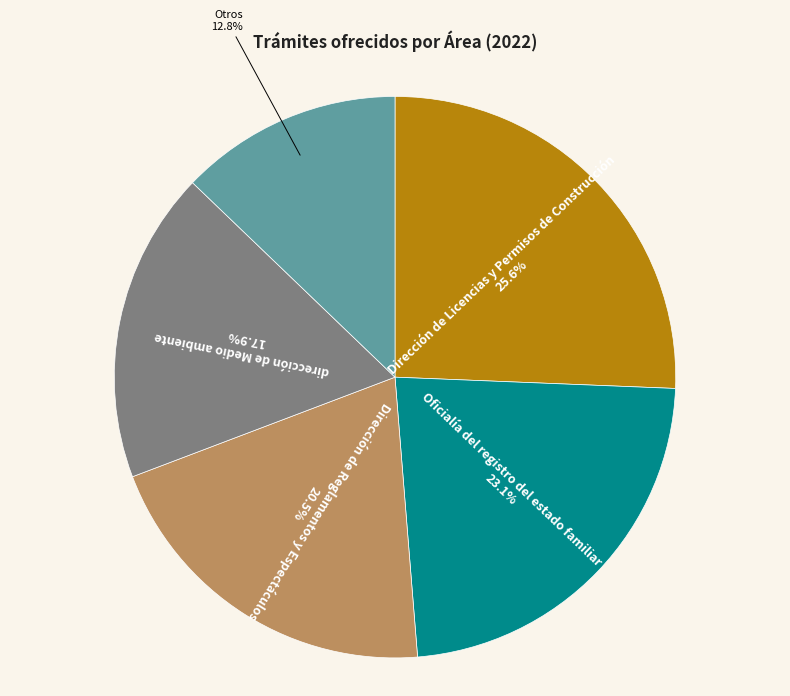

Rank the categories by value from highest to lowest.

Dirección de Licencias y Permisos de Construcción, Oficialía del registro del estado familiar, Dirección de Reglamentos y Espectáculos, dirección de Medio ambiente, Otros